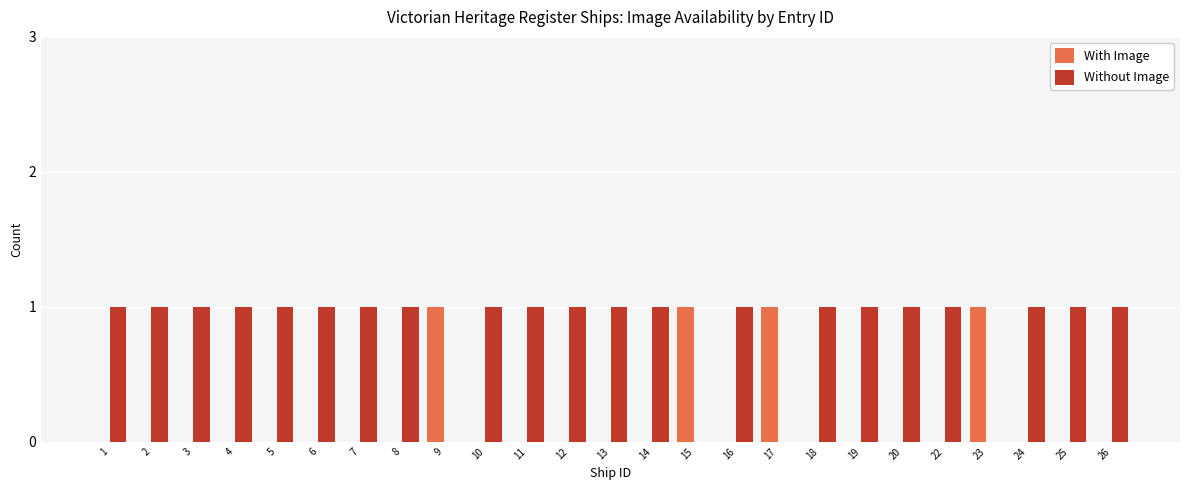

Is the value of With Image at 1 greater than the value of Without Image at 4?

No